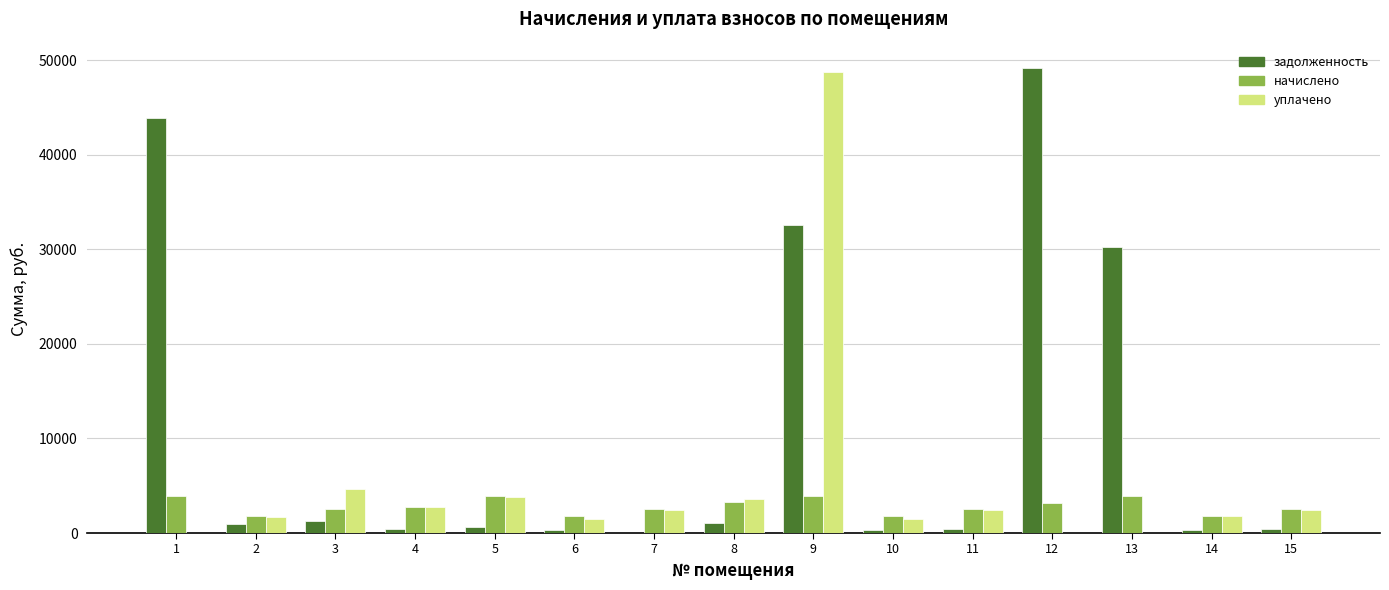

What is the sum of all уплачено values?

77462.1